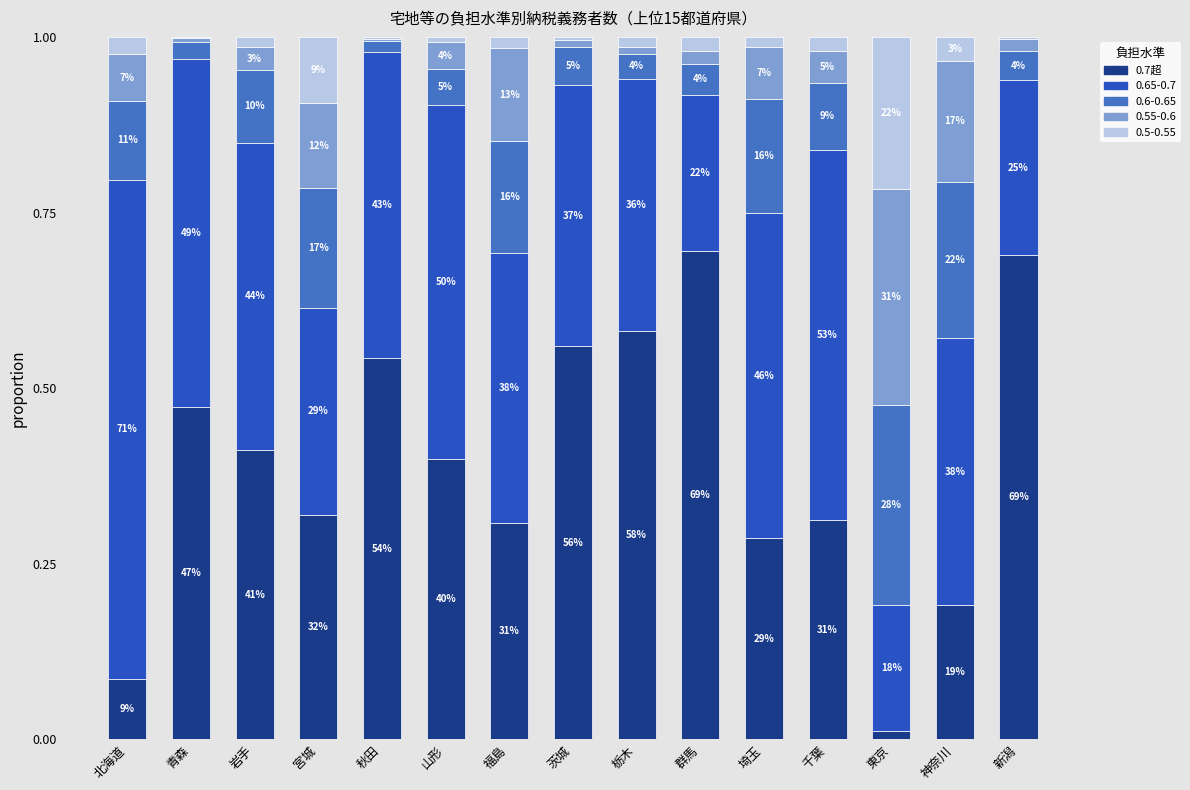

Between 新潟 and 茨城, which is larger?

新潟